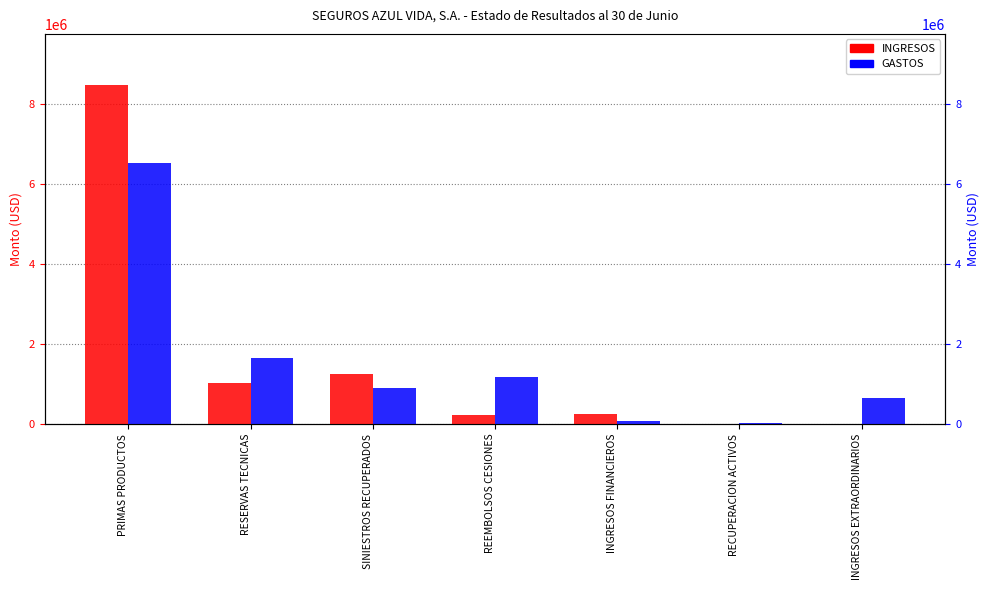

How many values in the GASTOS series exceed 907188?

4